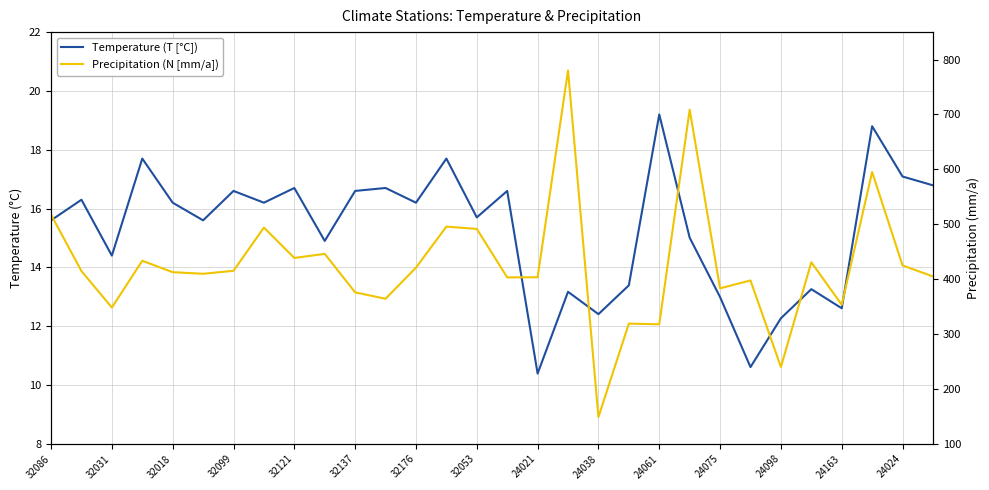

What is the difference between the maximum and minimum values in the Precipitation (N [mm/a]) series?

631.2